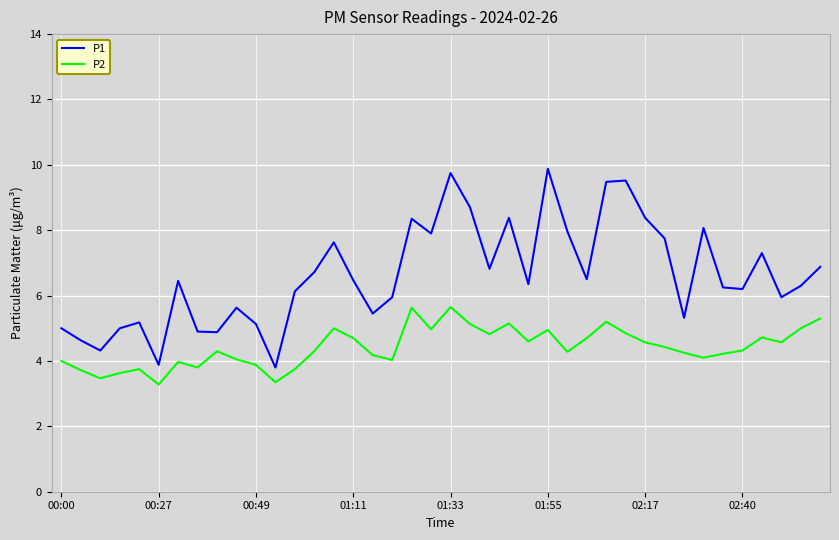

What is the difference between the maximum and minimum values in the P2 series?

2.4